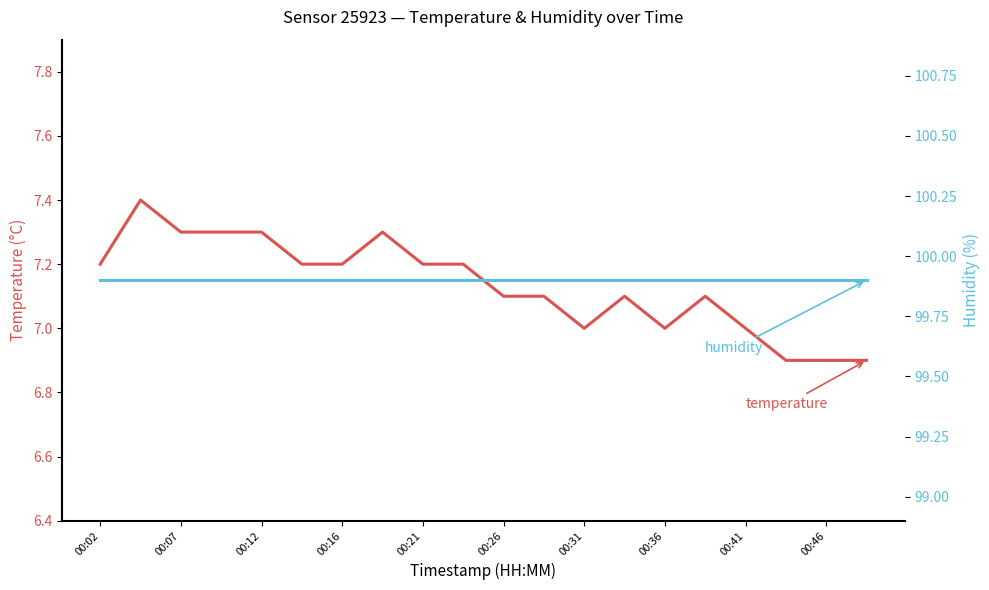

What is the value of the humidity point at the 19th from the left?

99.9